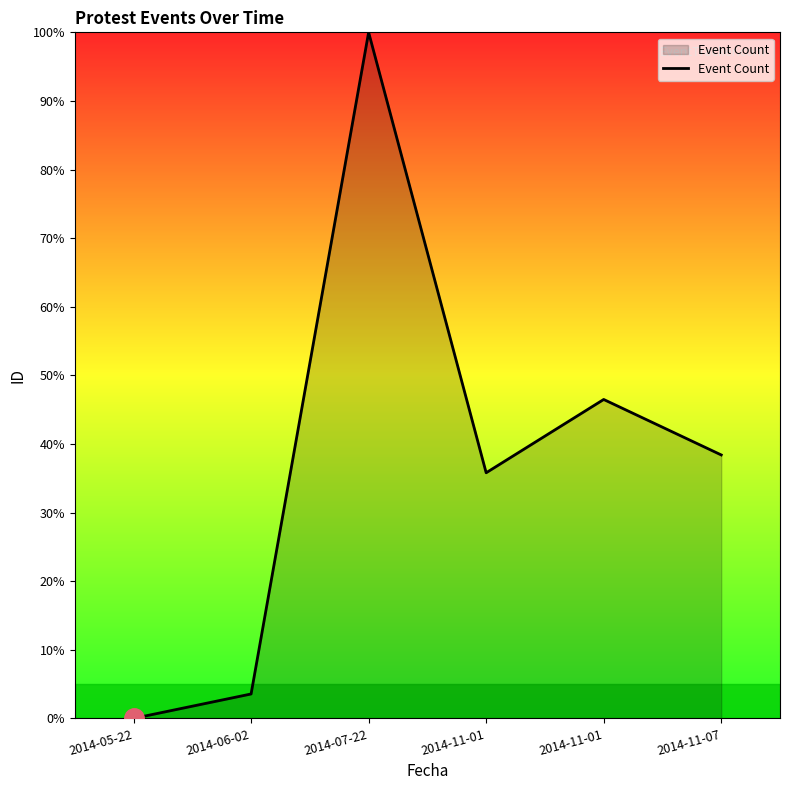

How many points are lower than both their immediate neighbors (excluding endpoints)?

1